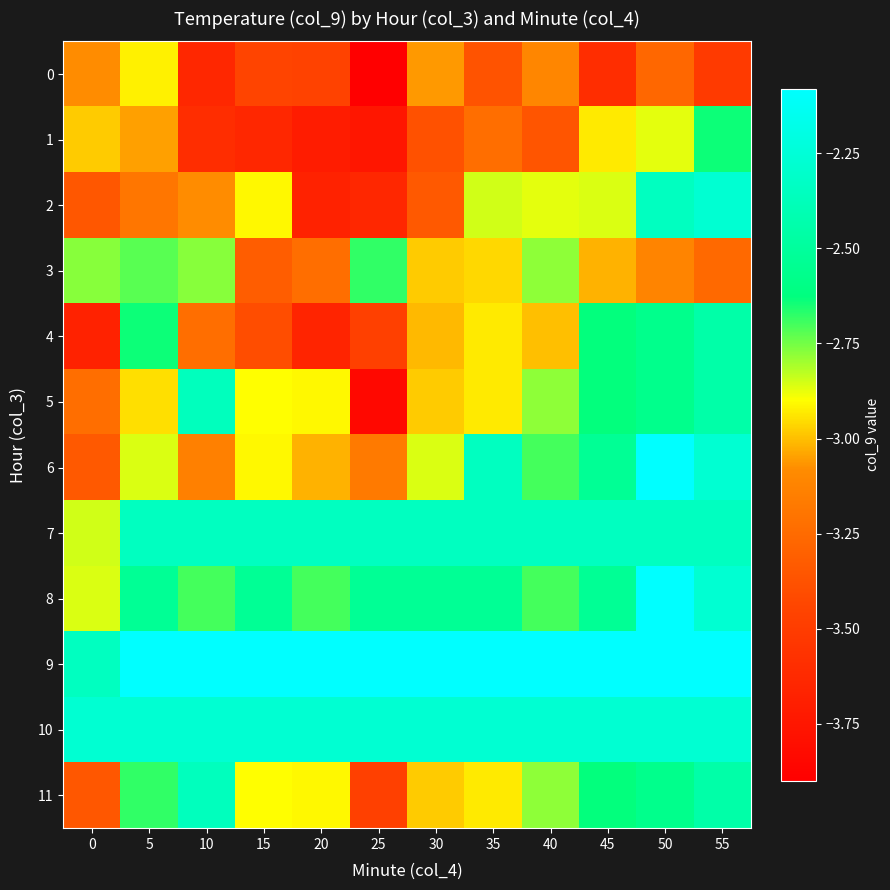

What is the spread (max minus min) of values at 45?

1.5